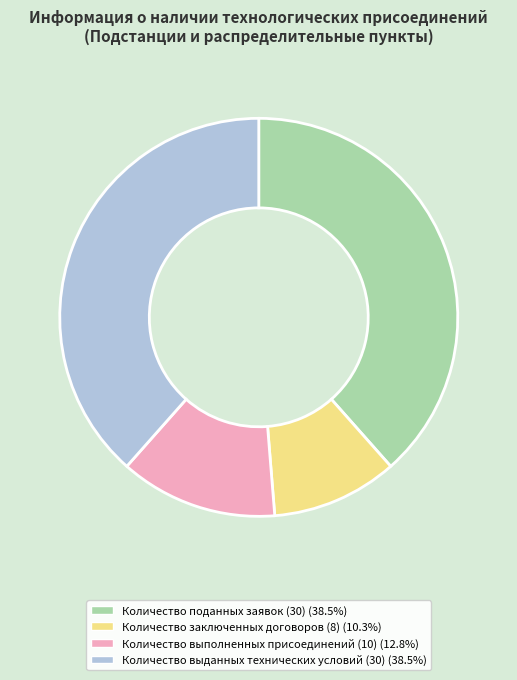

Is there any slice that represents more than half of the pie?

No